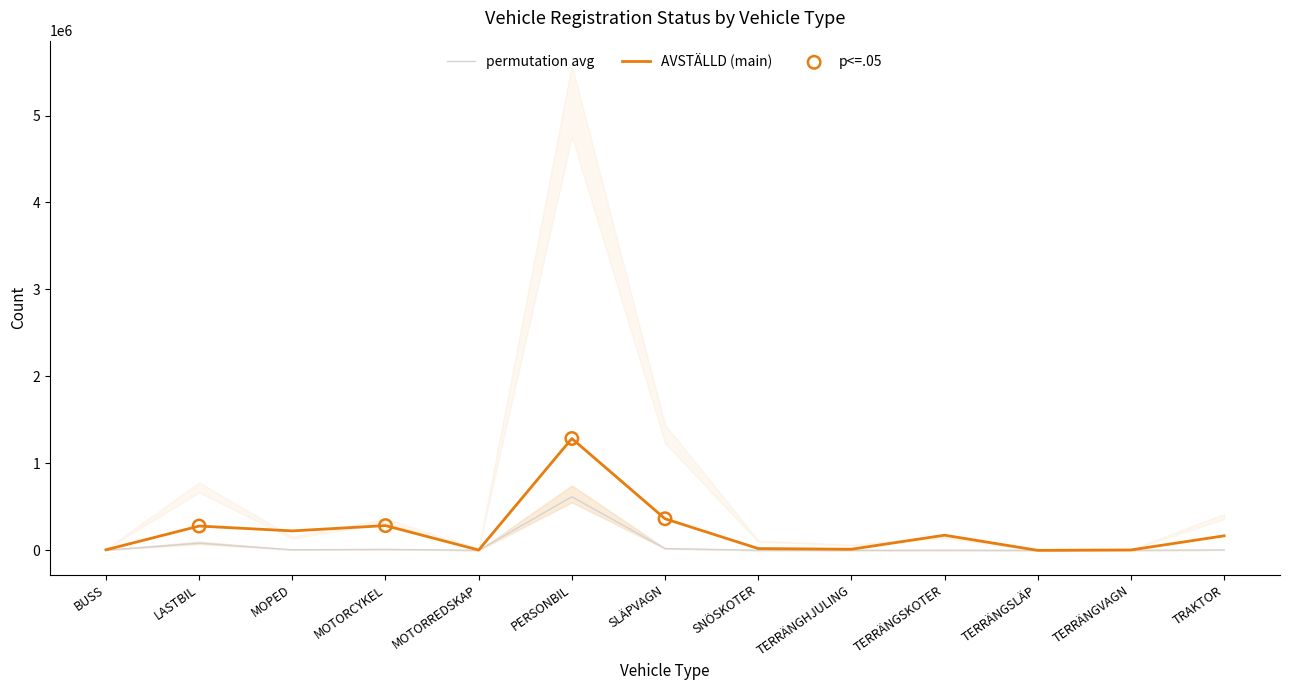

Is the value of AVSTÄLLD at BUSS greater than the value of AVREGISTRERAD at SLÄPVAGN?

No